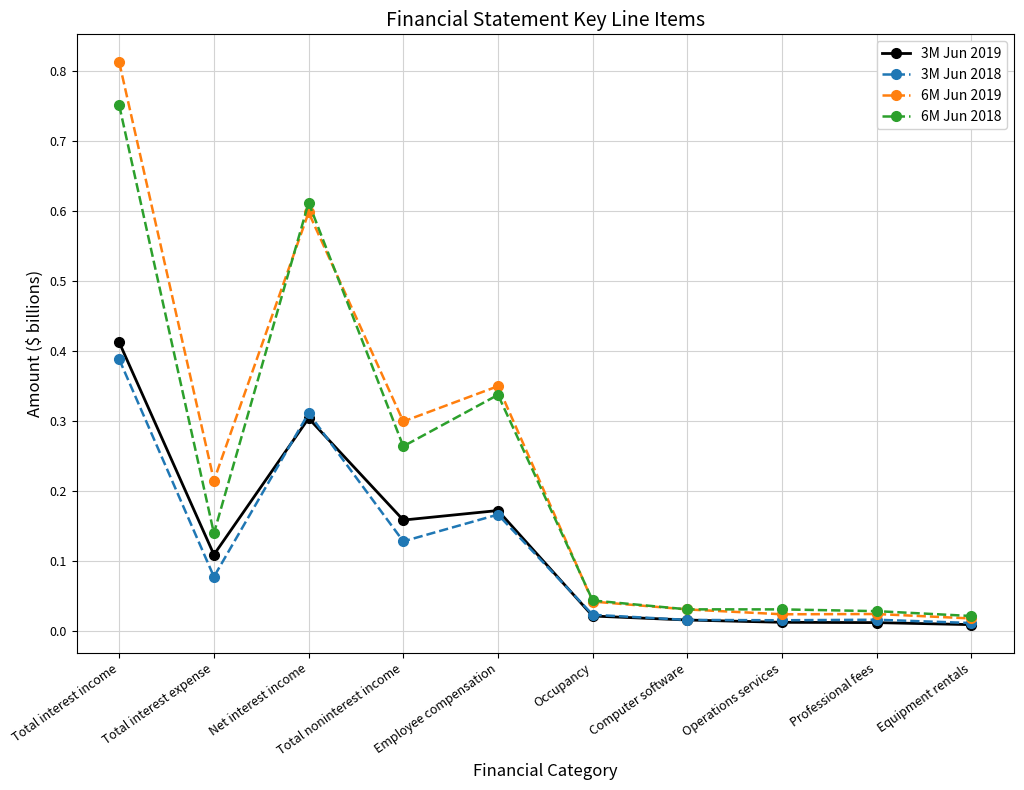

The 3M Jun 2018 series shows 0.5 at Total interest income. True or false?

False